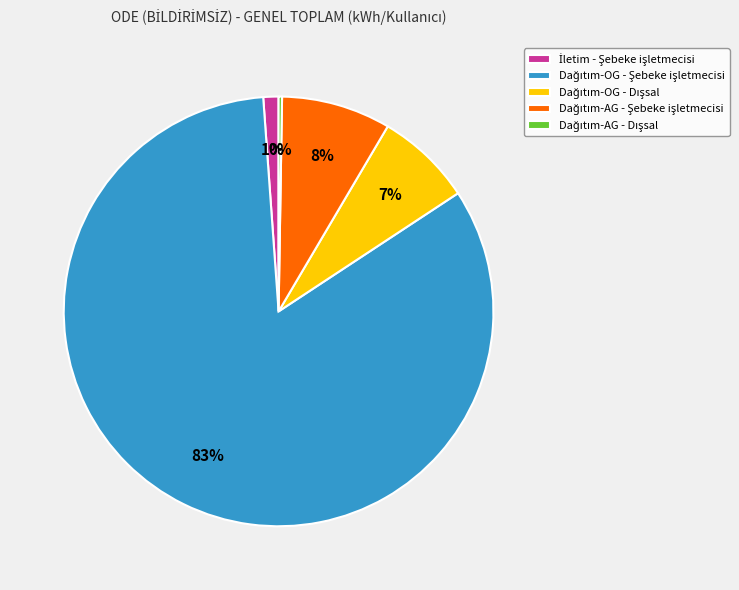

Does any single category account for the majority?

Yes